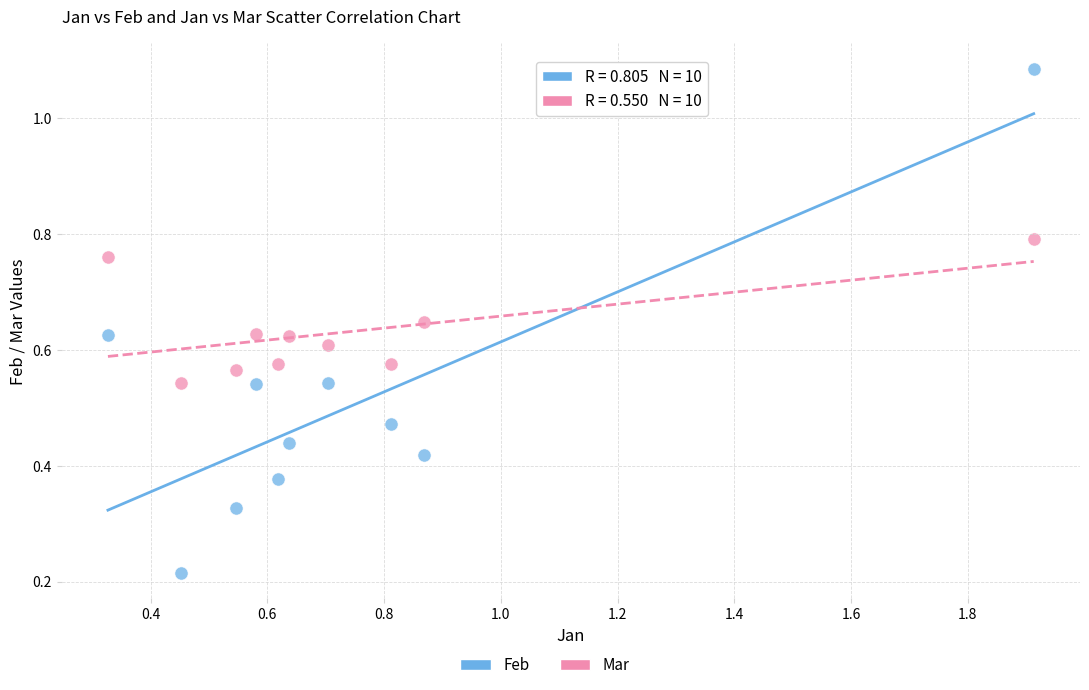

Across all data points, what is the range of X values (max minus min)?

1.6